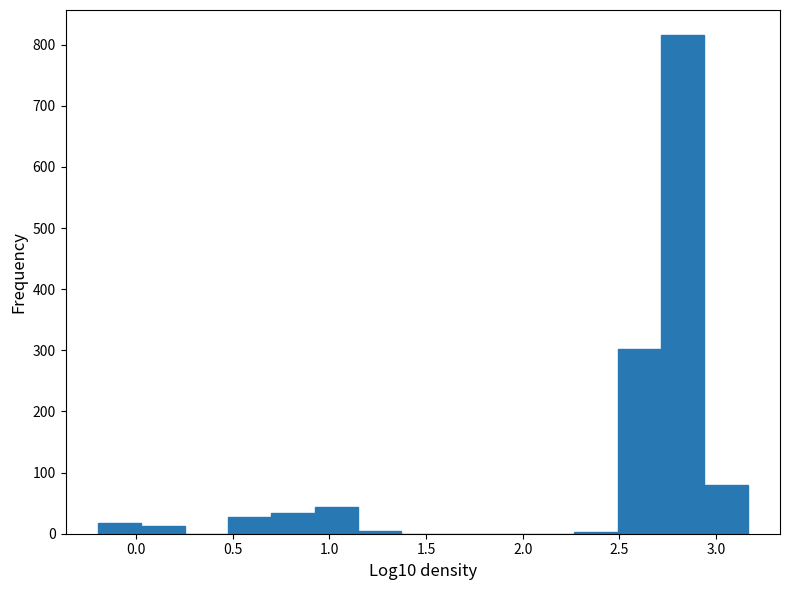

How tall is the bar that spans 2.70 to 2.95 on the x-axis? Neither the bar edges nor the heights are printed on the chart, so give them approximately, as read against the axes.

820